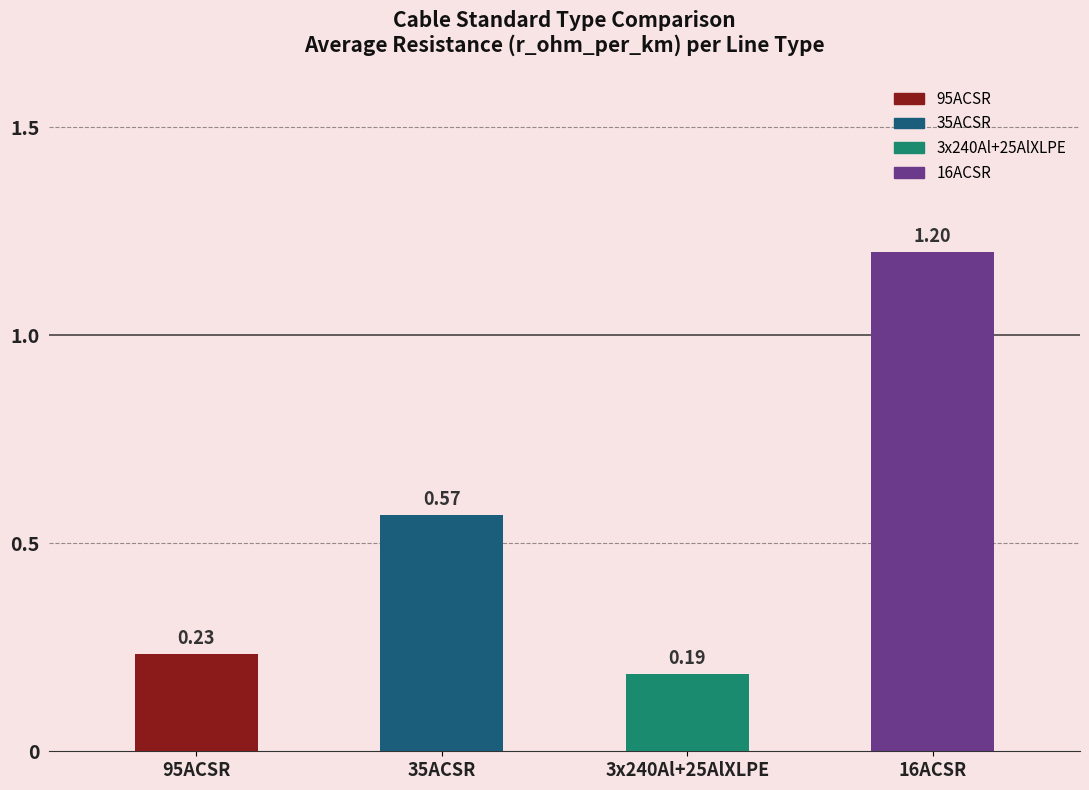

What is the difference between the maximum and minimum values?

1.0